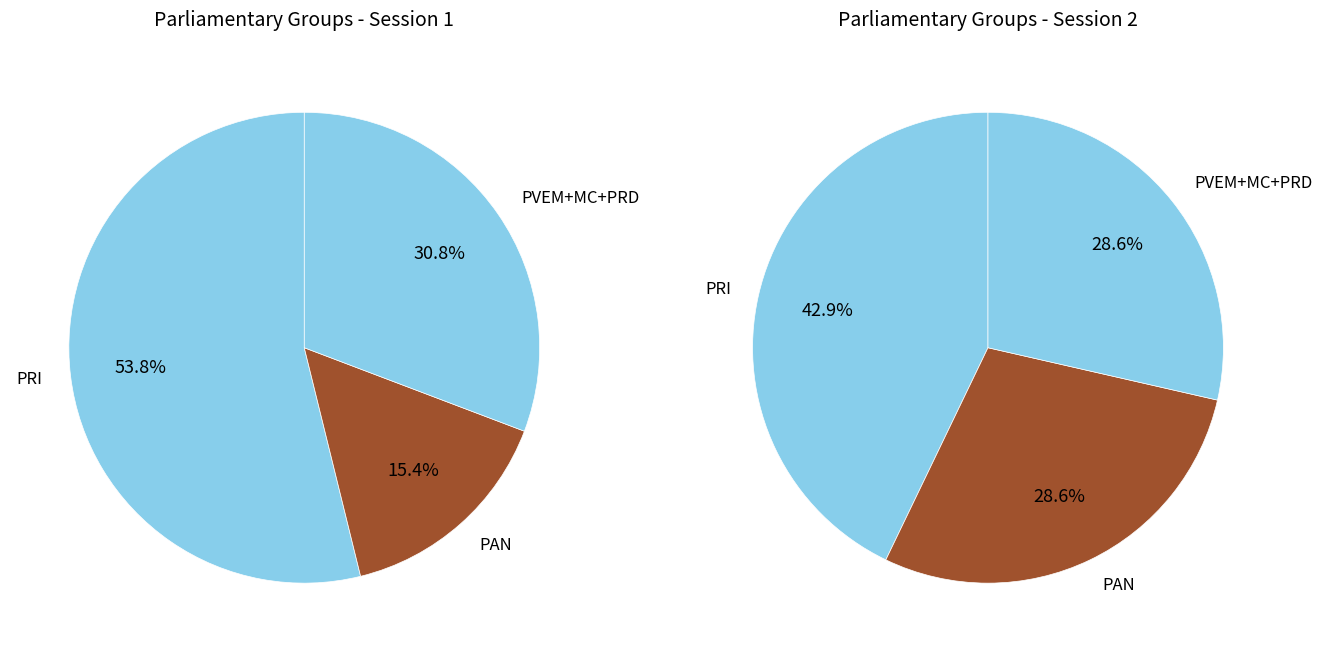

What is the largest slice in the pie chart?

PRI